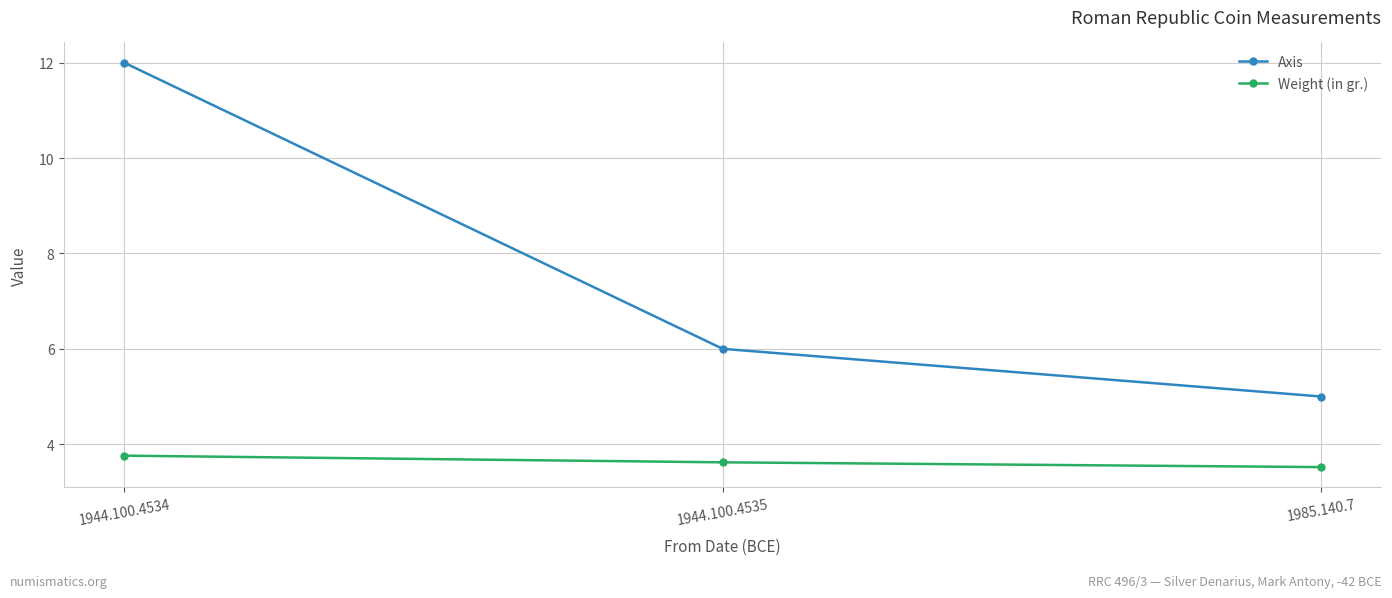

What is the greatest value displayed?

12.0